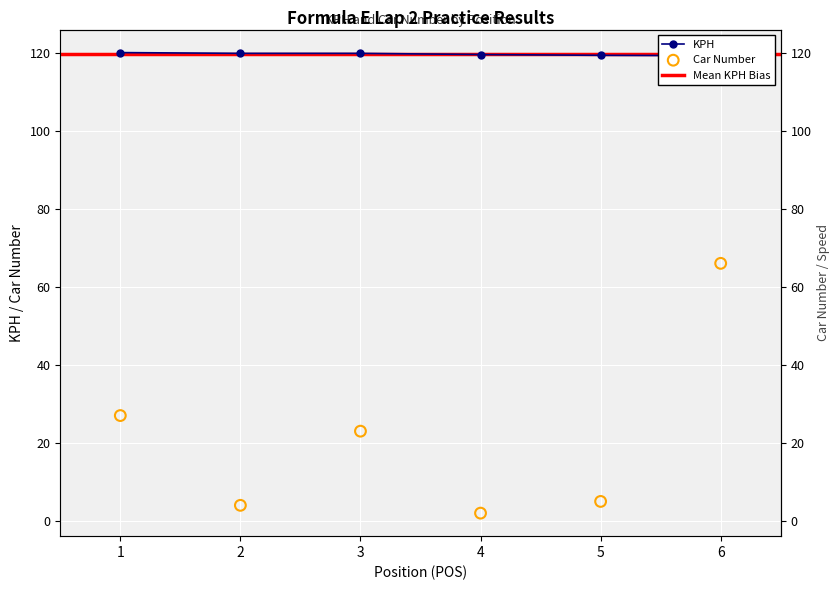

Which series reaches the maximum Y coordinate?

KPH